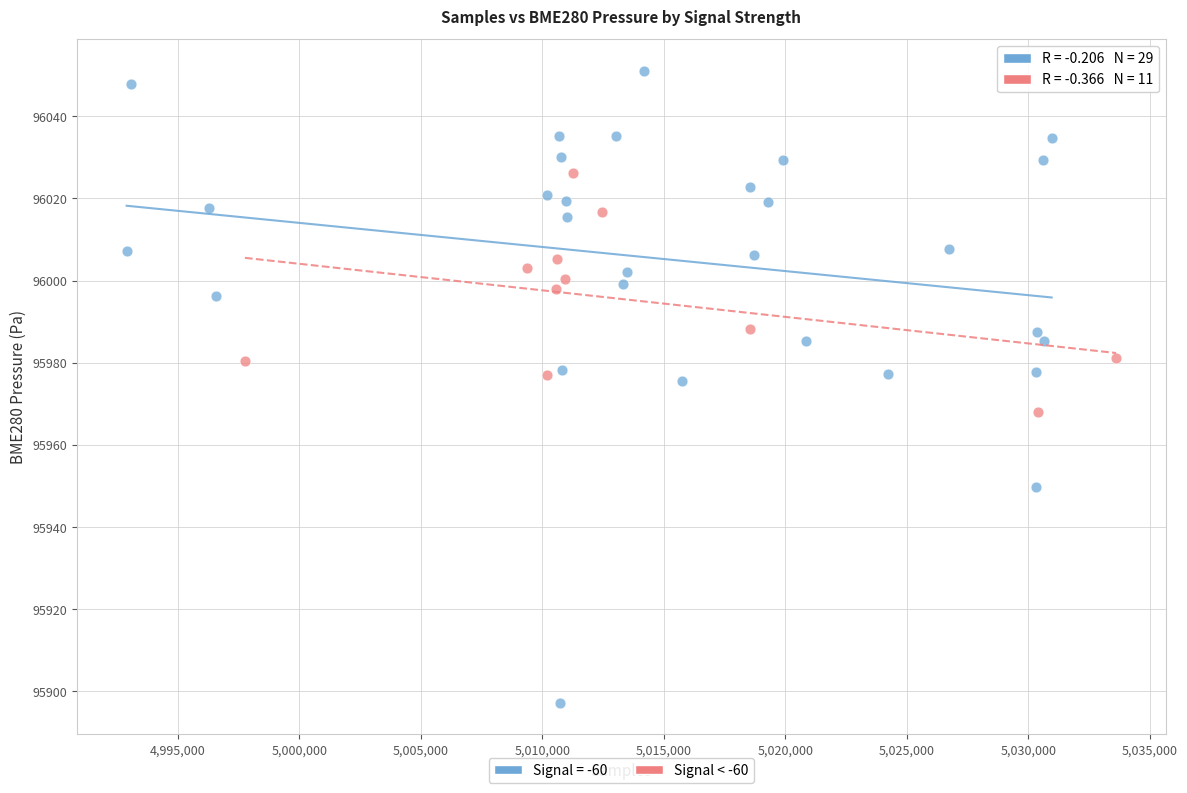

Which series contains the highest Y value?

Signal = -60